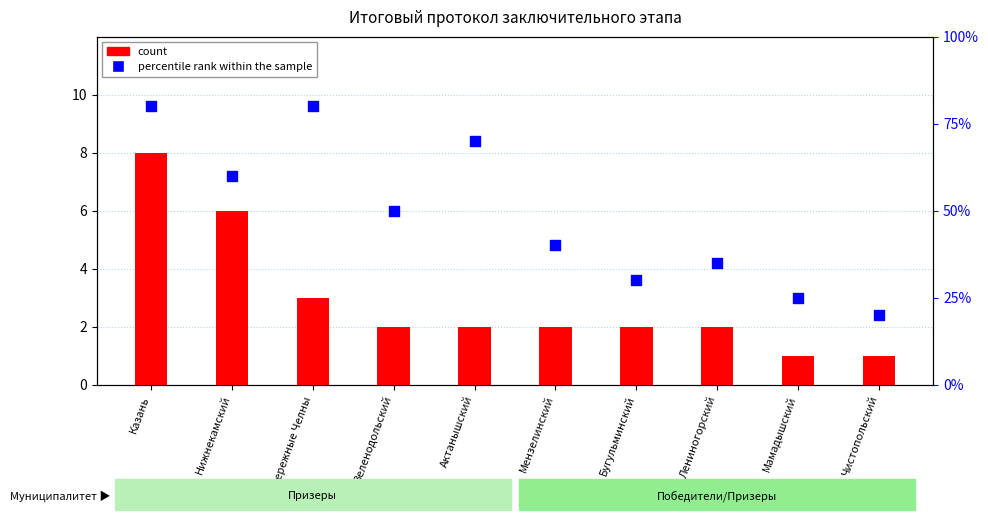

What is the total value across all series at Набережные Челны?

83